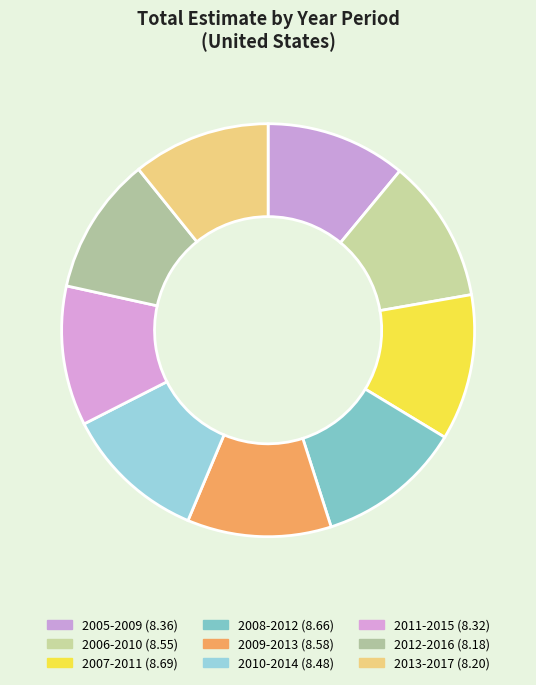

Combined, what portion of the pie is 2005-2009 and 2009-2013?

22.3%